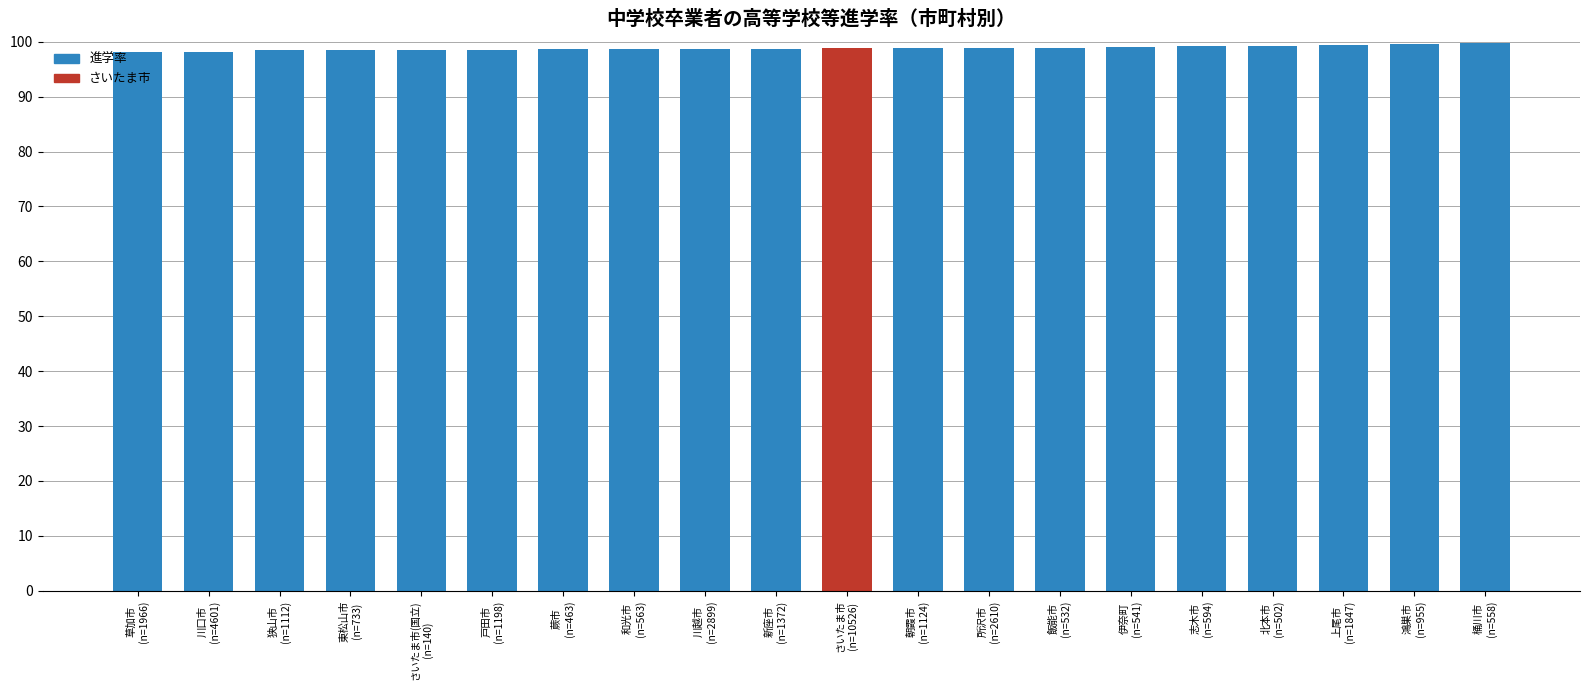

What is the average value?

98.9